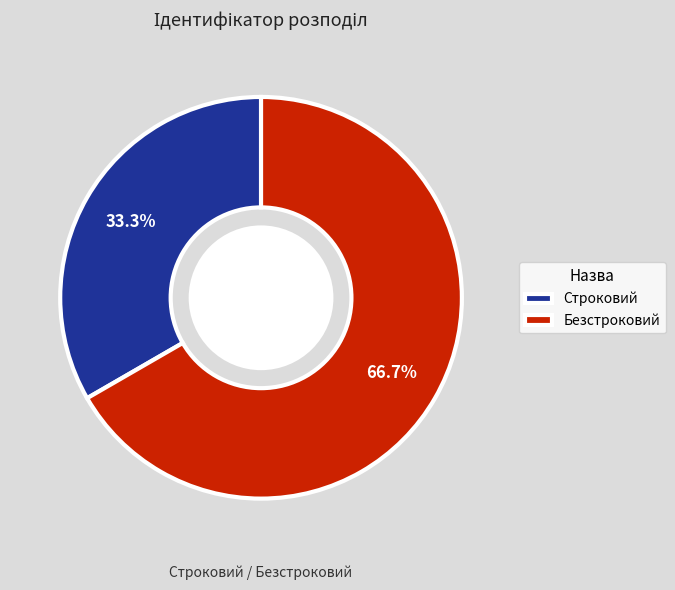

Rank the categories by value from highest to lowest.

Безстроковий, Строковий